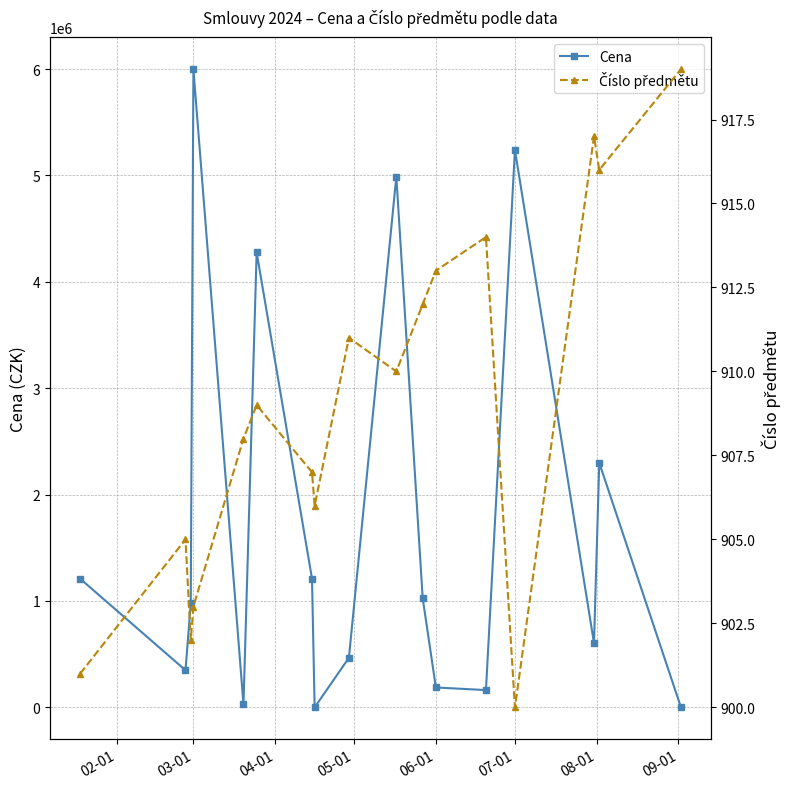

Reading left to right, list all the values displayed in this chart.

Cena: 1210000.0	348968.8	976542.6	6000000.0	27361.1	4277495.0	1210000.0	0.0	465850.0	4990388.5	1026048.5	186914.0	162426.3	5240510.0	603790.0	2299000.0	0.0
Číslo předmětu: 901.0	905.0	902.0	903.0	908.0	909.0	907.0	906.0	911.0	910.0	912.0	913.0	914.0	900.0	917.0	916.0	919.0